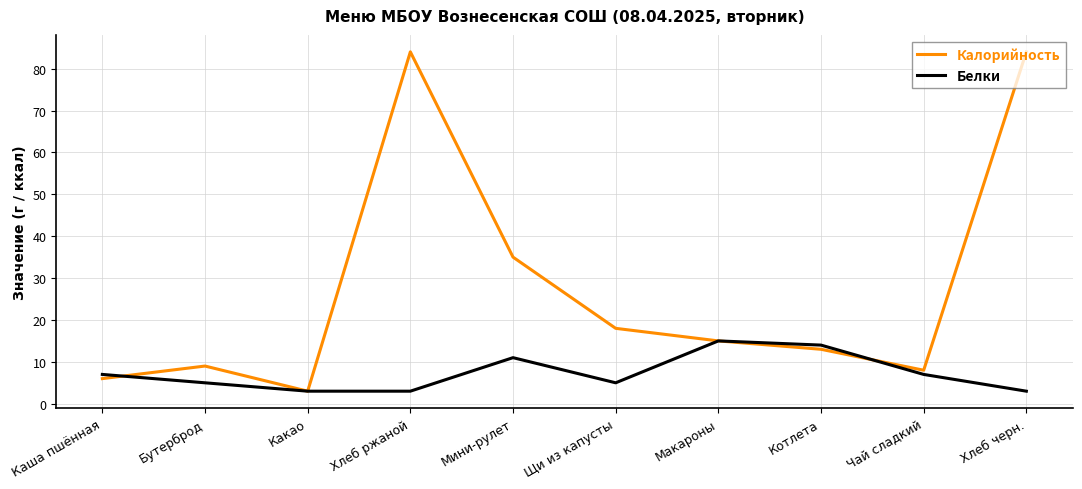

The Калорийность series shows 8 at Чай сладкий. True or false?

True